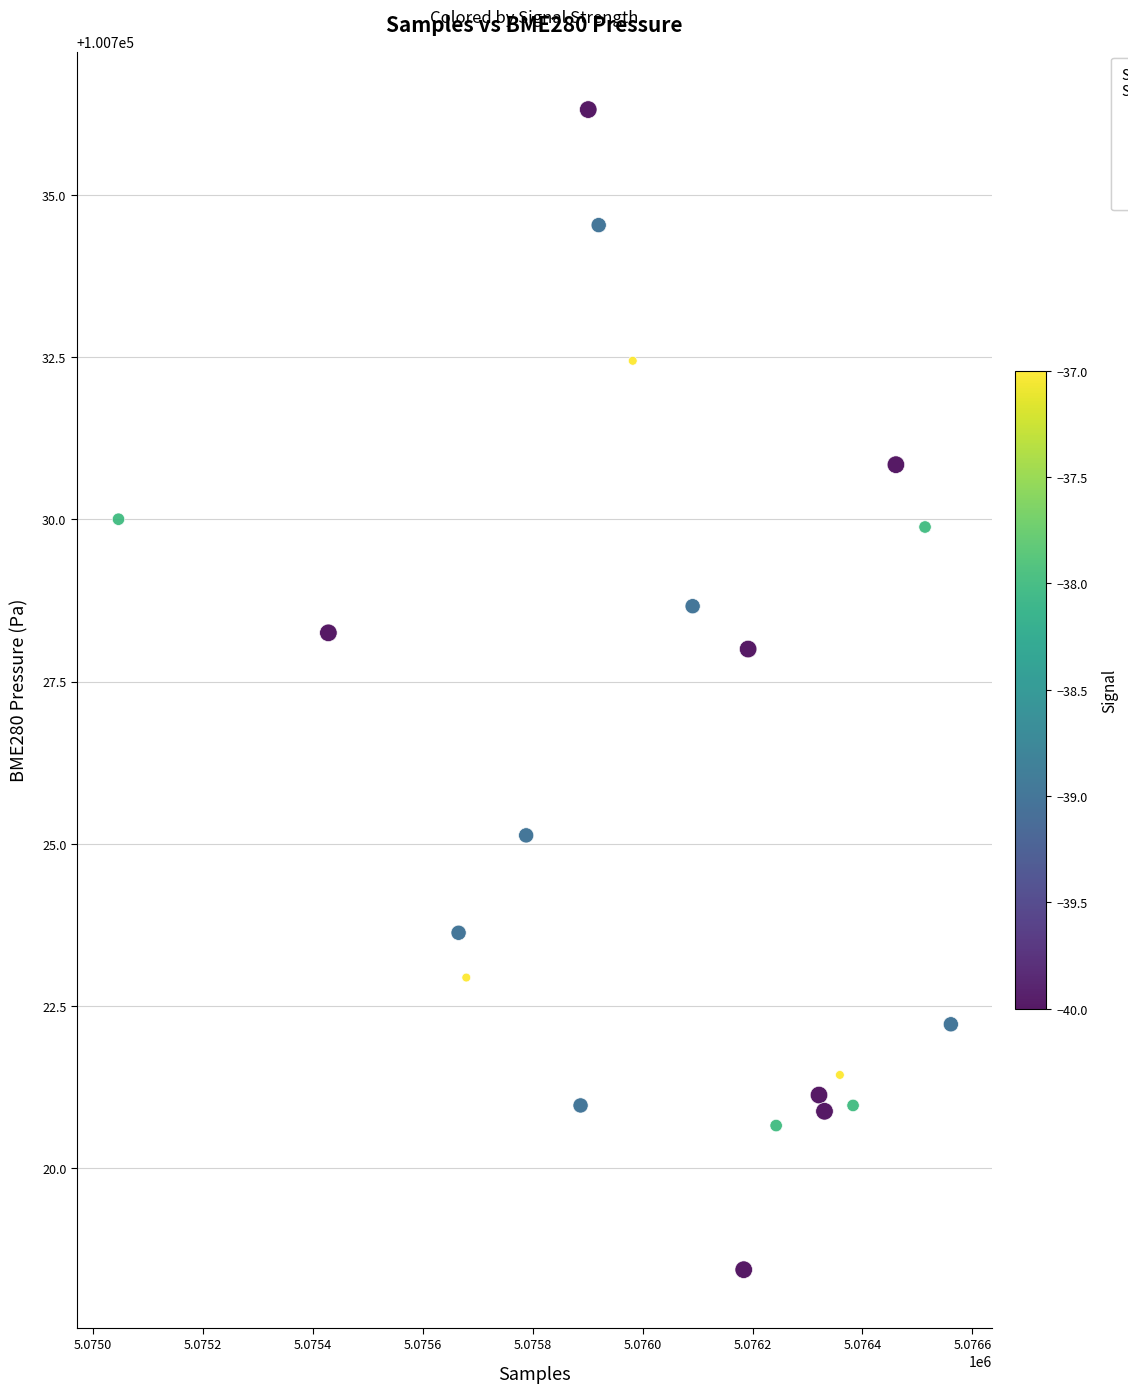

What Y value in the scatter plot is closest to 100727?

100728.0